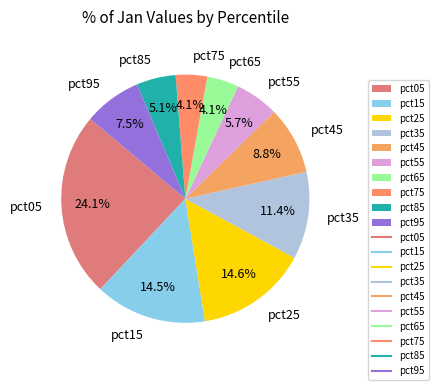

Is it true that pct25 is 2% of the pie?

False